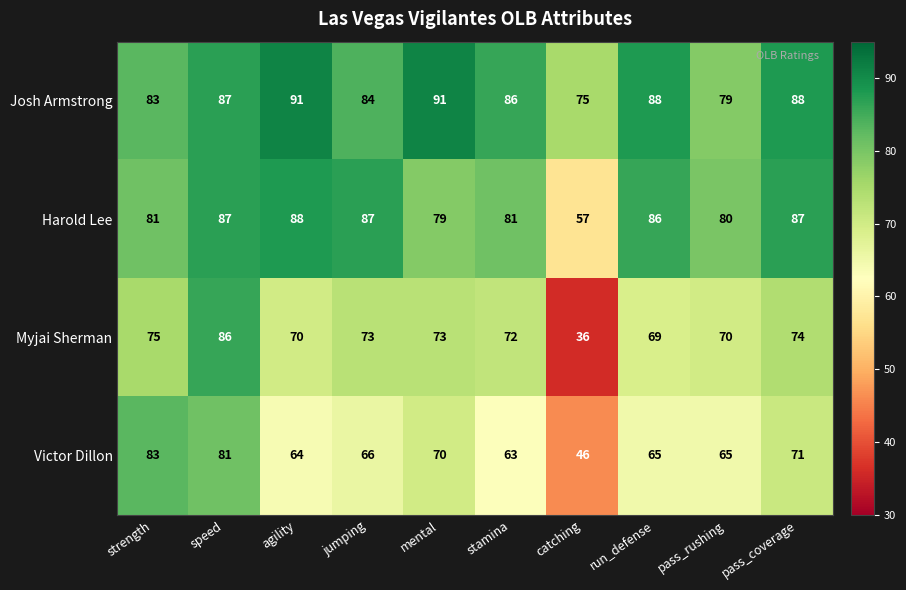

The value of Myjai Sherman at agility is 70. True or false?

True